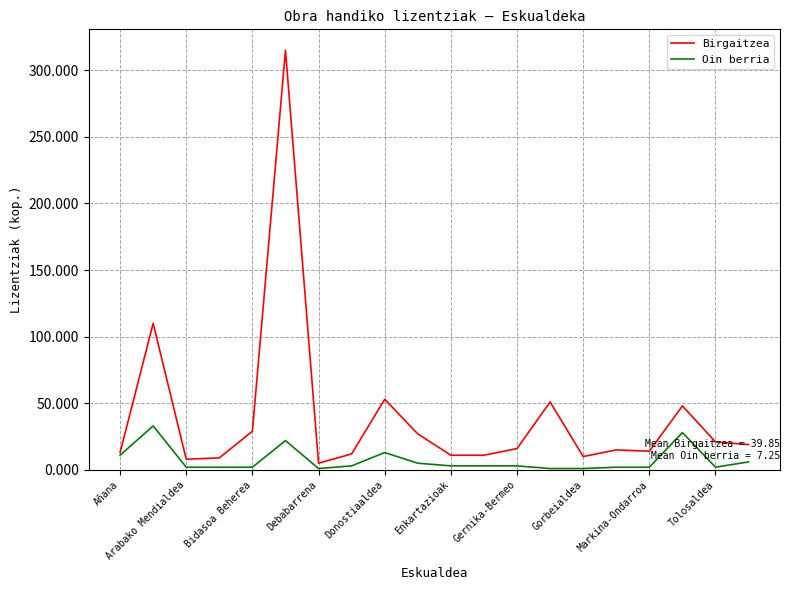

Which series has the largest total across all categories?

Birgaitzea